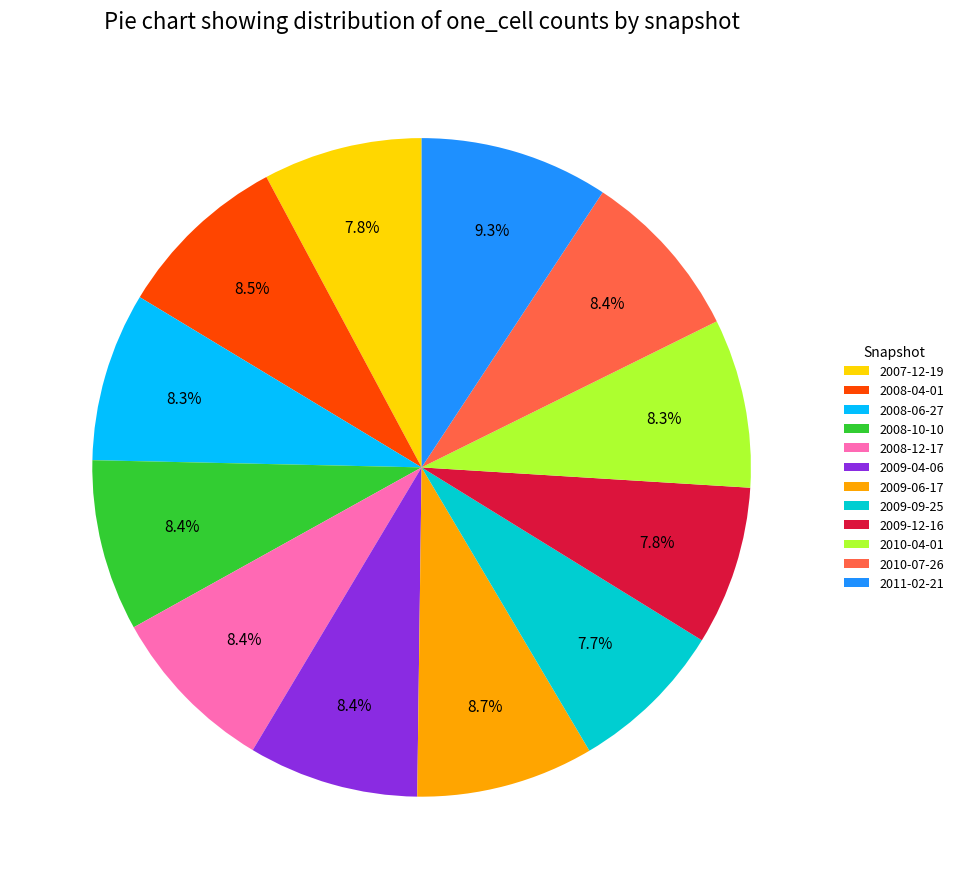

Which category has the biggest portion of the pie?

2011-02-21